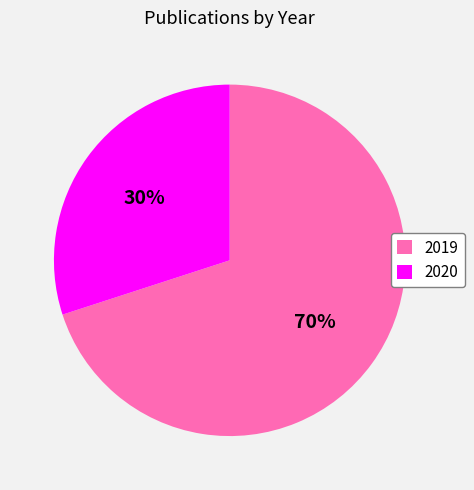

To the nearest percent, what portion does 2019 represent?

70%